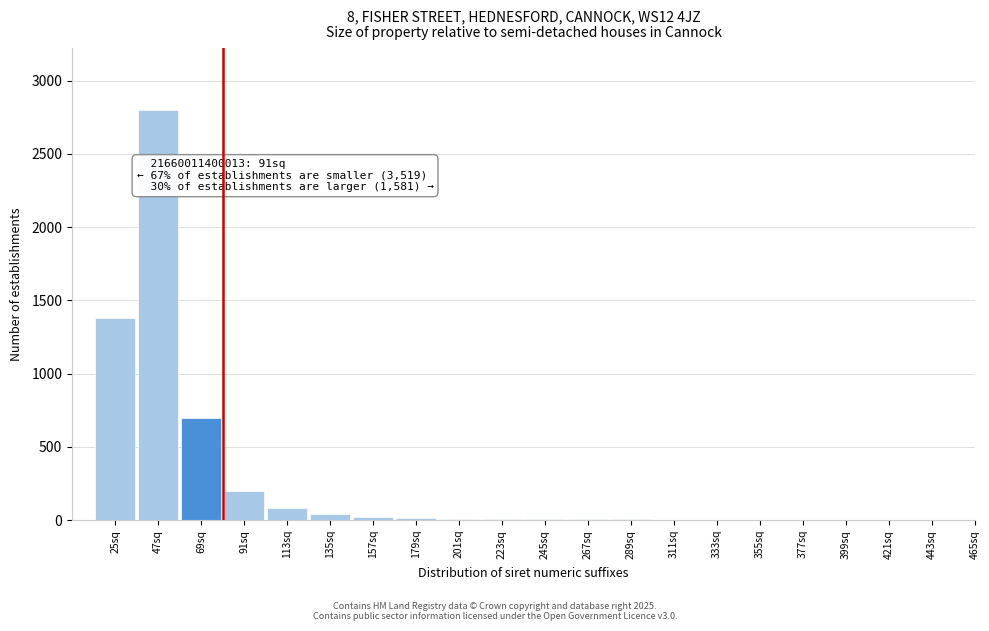

The chart shows a value of 15 at 179sq. True or false?

True